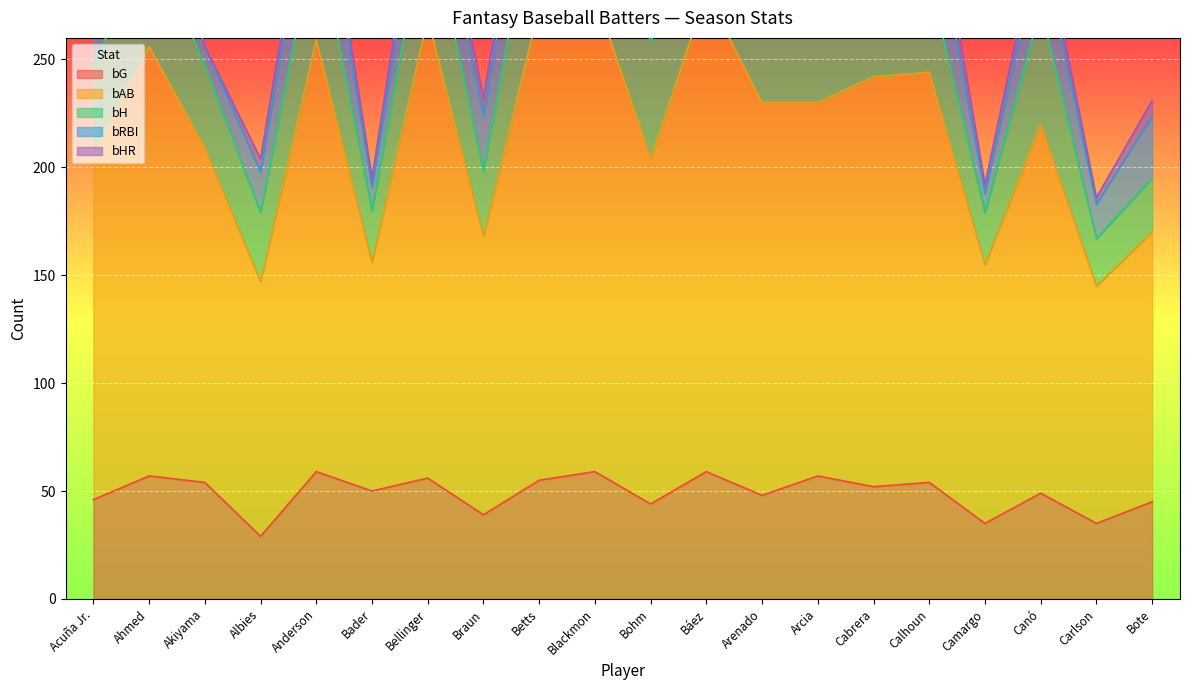

What is the difference between the maximum and minimum values in the bG series?

30